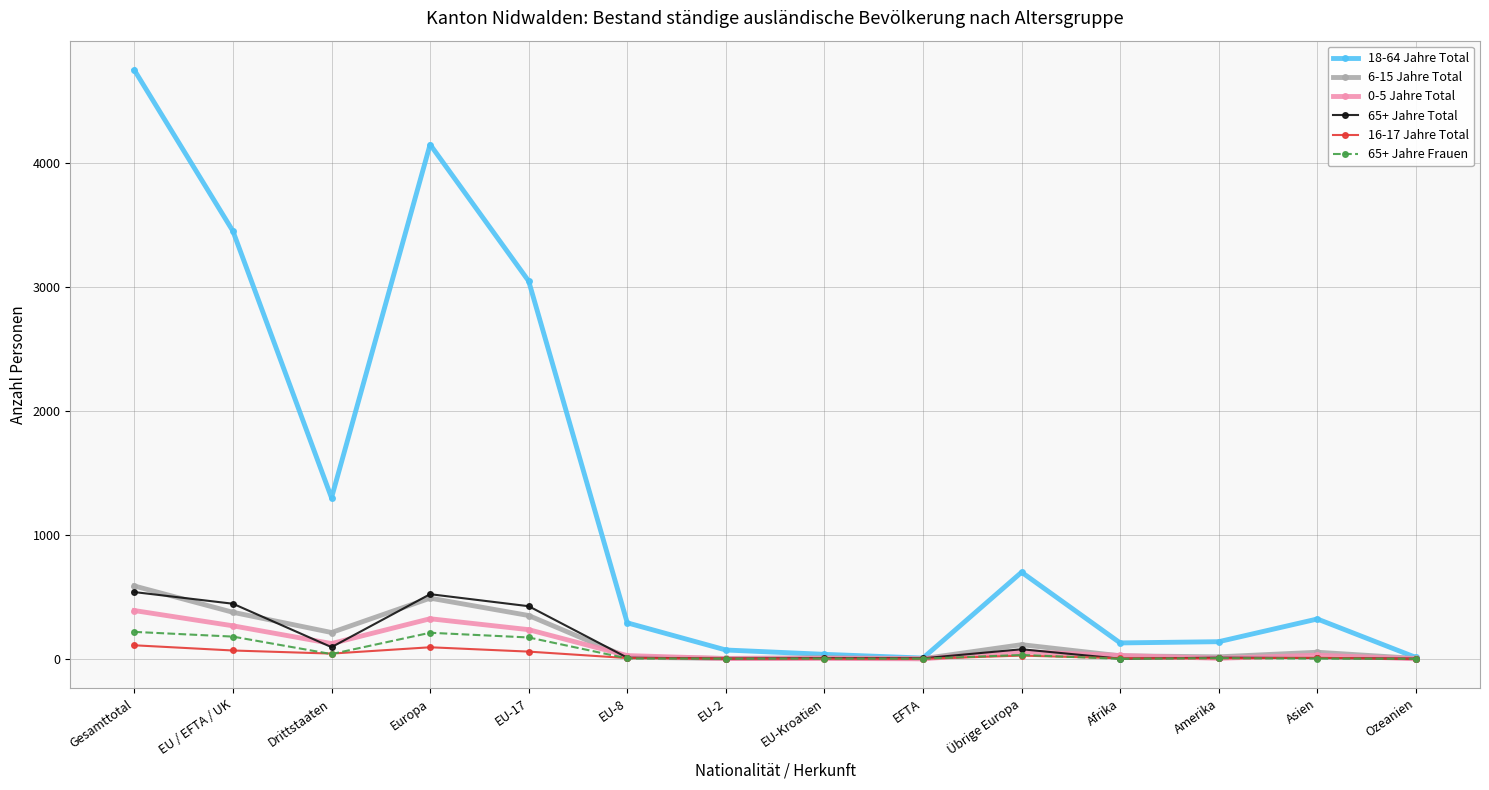

The value of 18-64 Jahre Total at EU / EFTA / UK is 759. True or false?

False